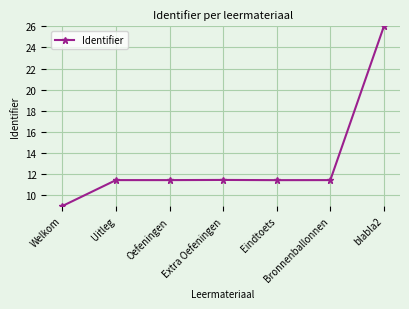

True or false: the data shows 9.0 at Welkom.

True